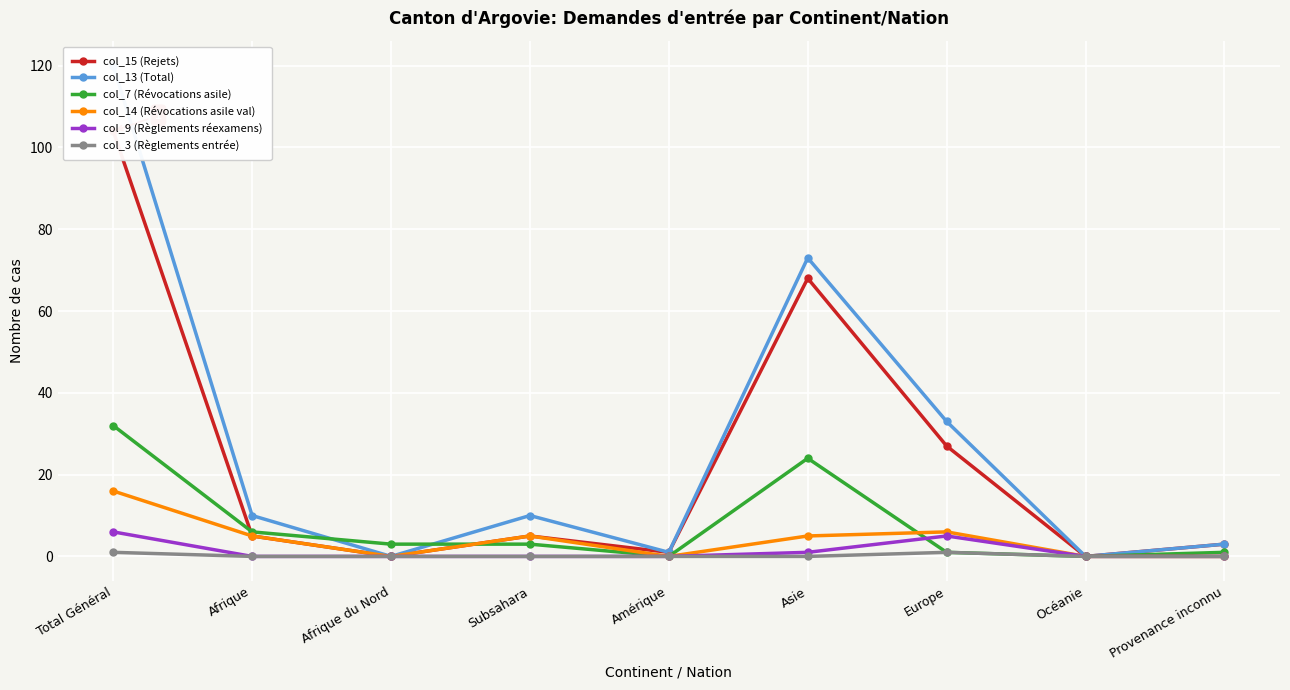

Is this an area chart (filled region under the line)?

No